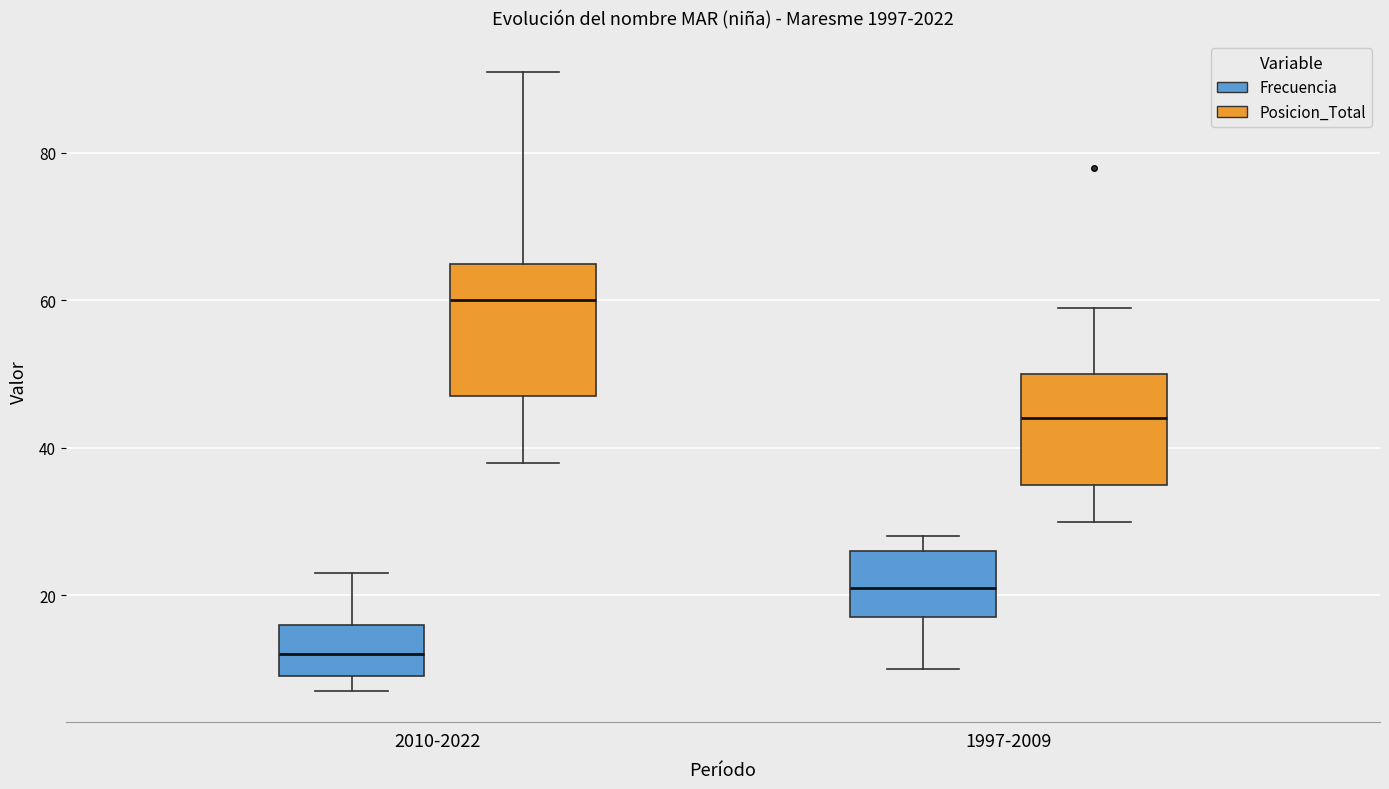

Comparing the boxes themselves (not the whiskers), which one is the tallest?

2010-2022 (Posicion_Total)